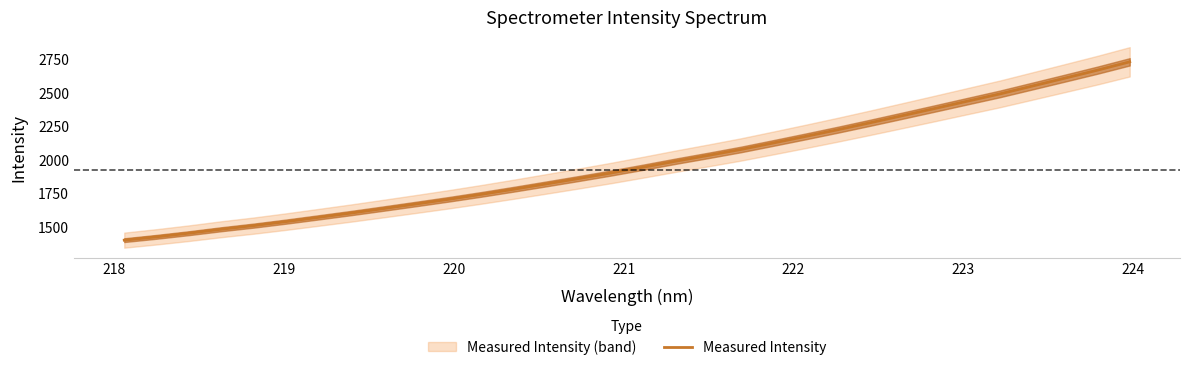

How many data points are above 1943?

16